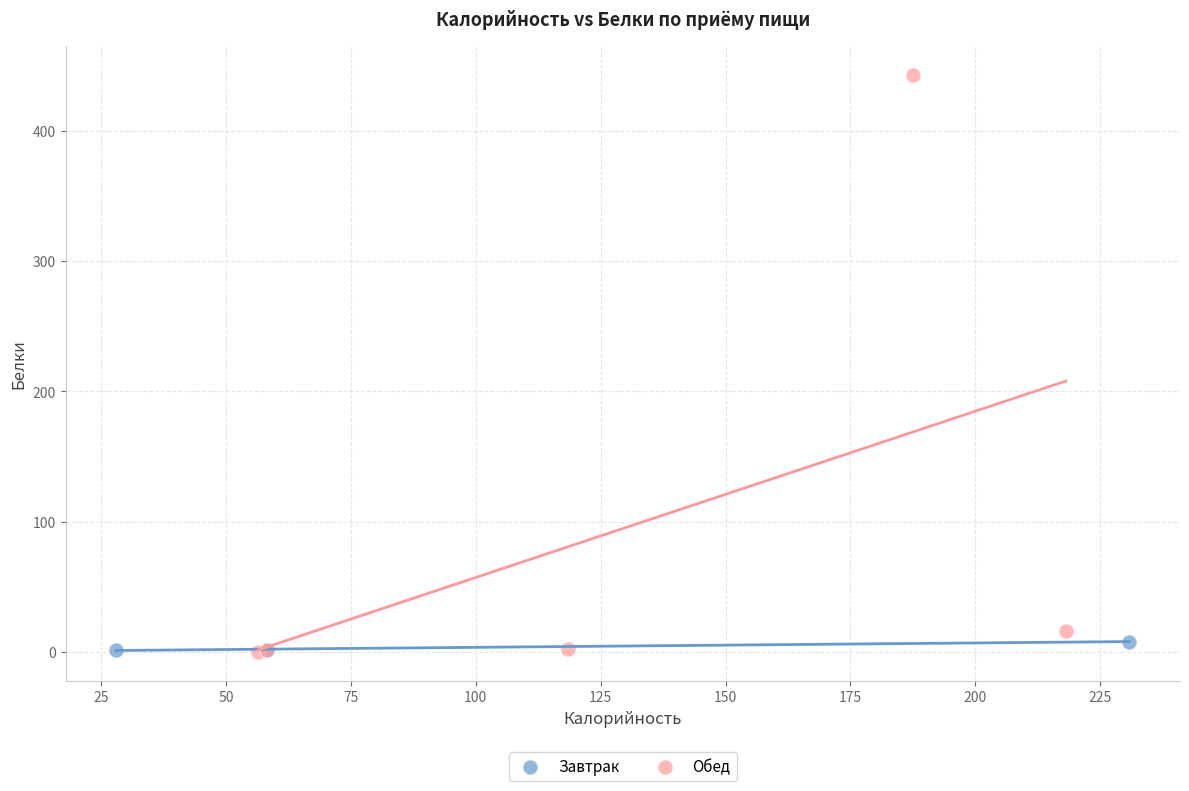

Which series has the largest Y range (max minus min)?

Обед